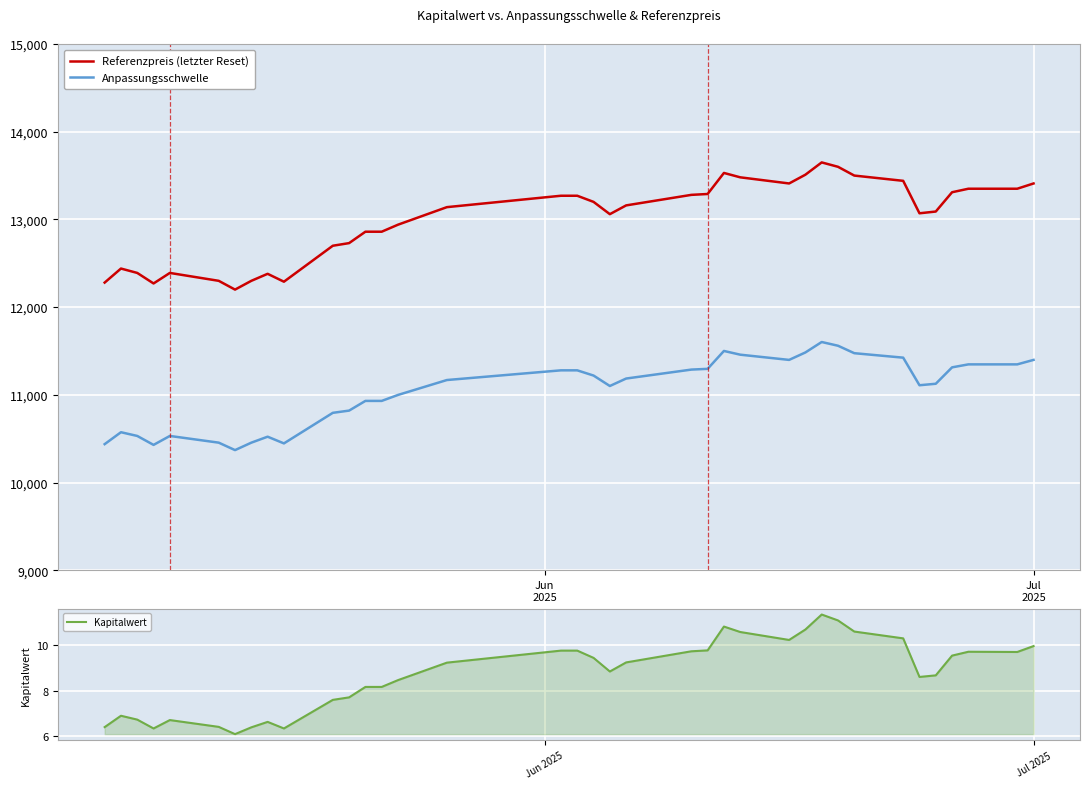

What is the sum of all Kapitalwert values?

342.0